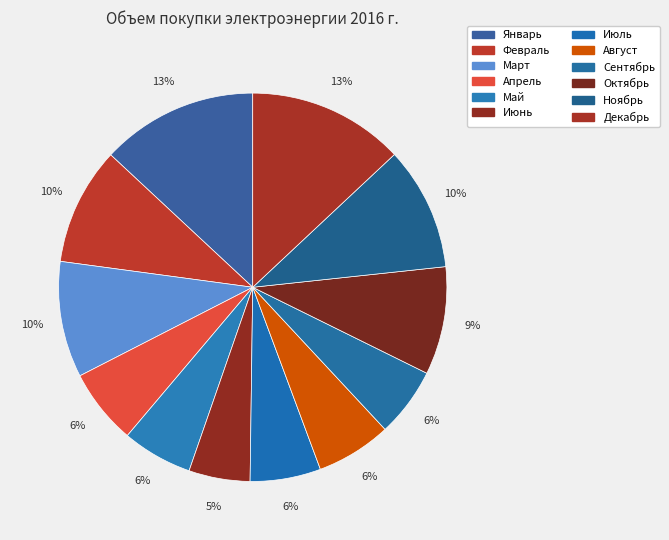

Is it true that Февраль is 10% of the pie?

True